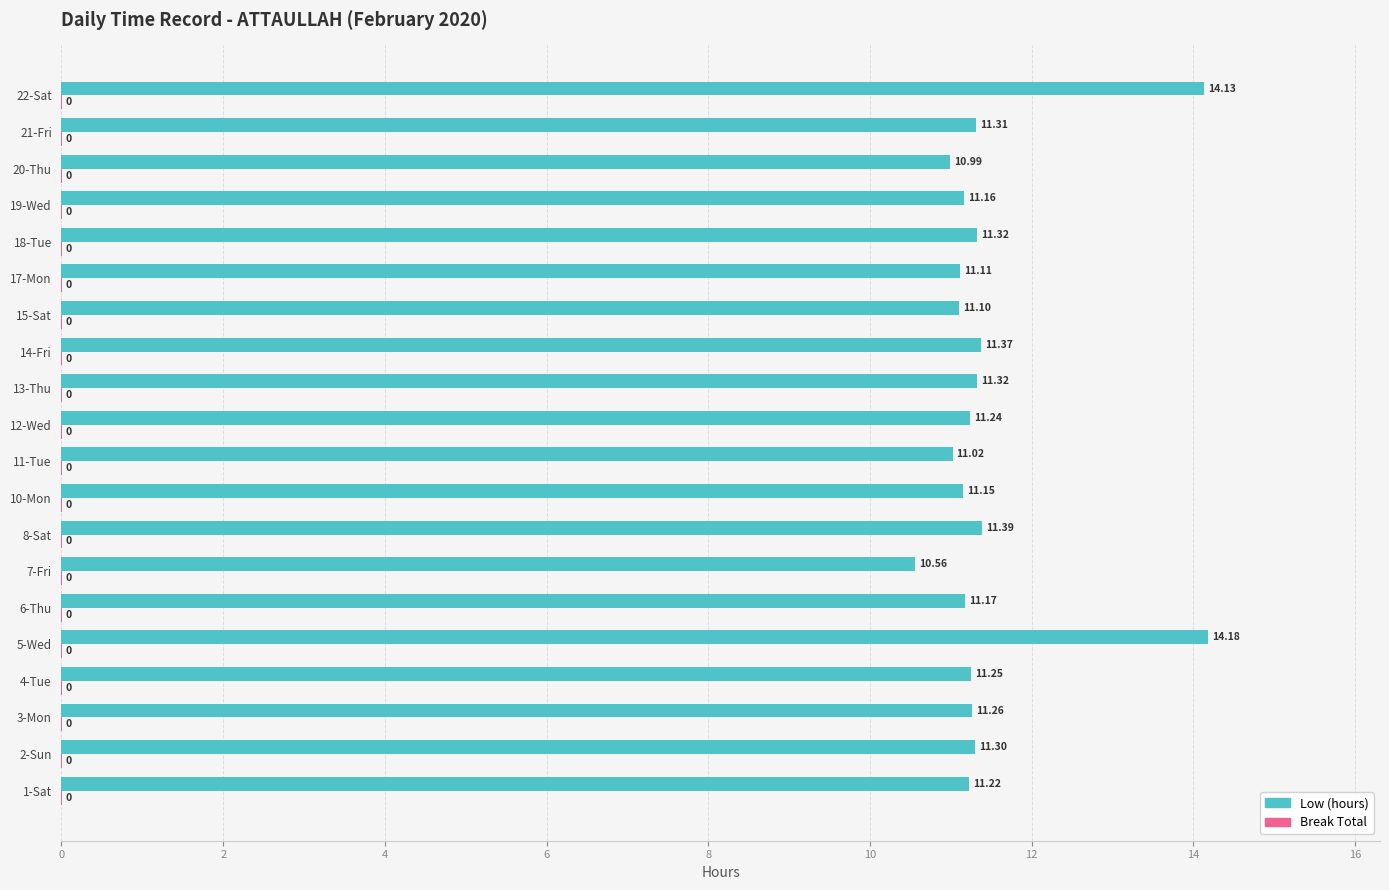

Which series has the largest total across all categories?

Low (hours)